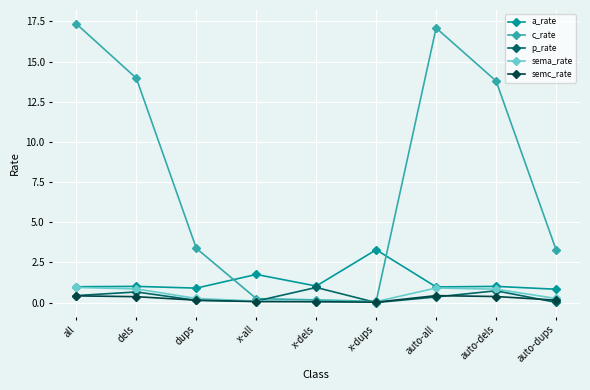

What is the label of the 9th point from the left?

auto-dups